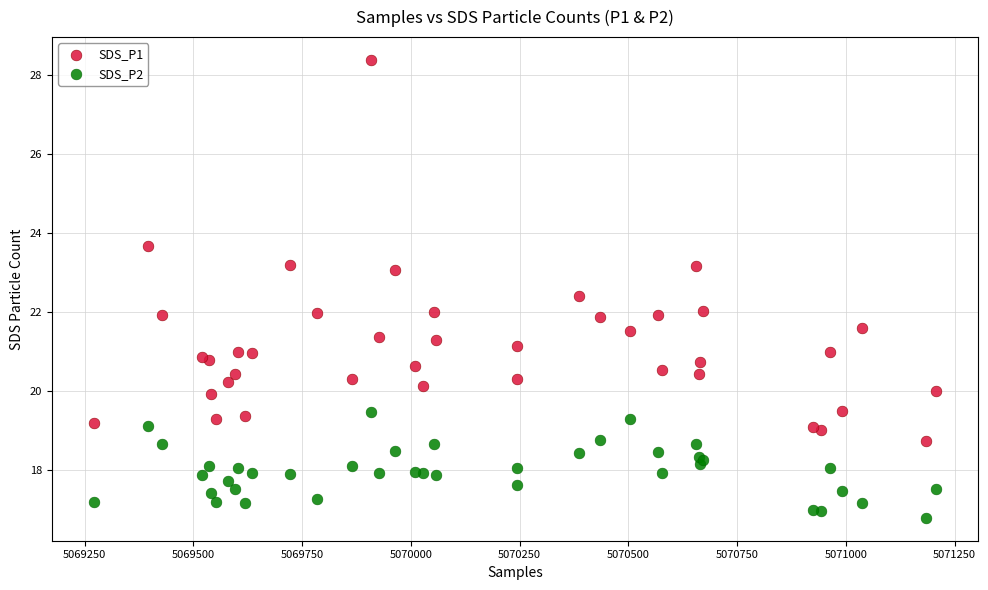

What are all the series names shown in the legend?

SDS_P1, SDS_P2